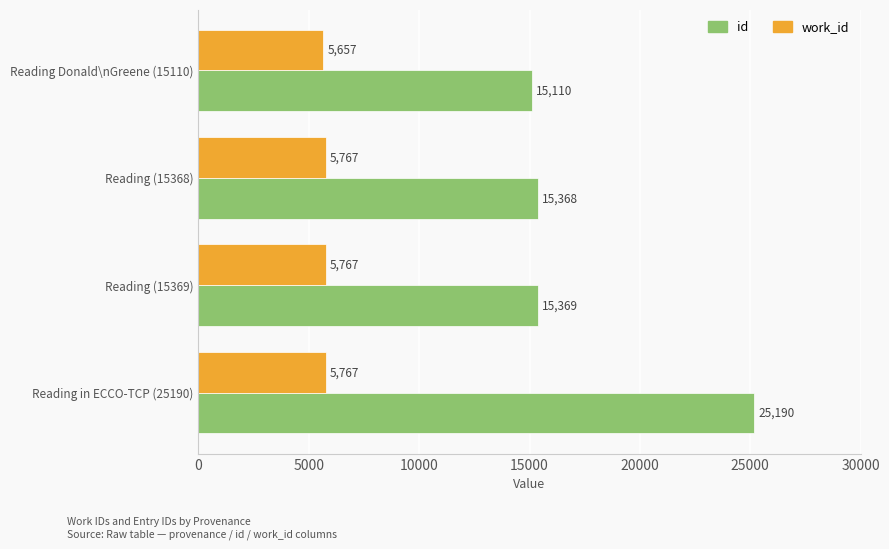

What are all the series names shown in the legend?

id, work_id